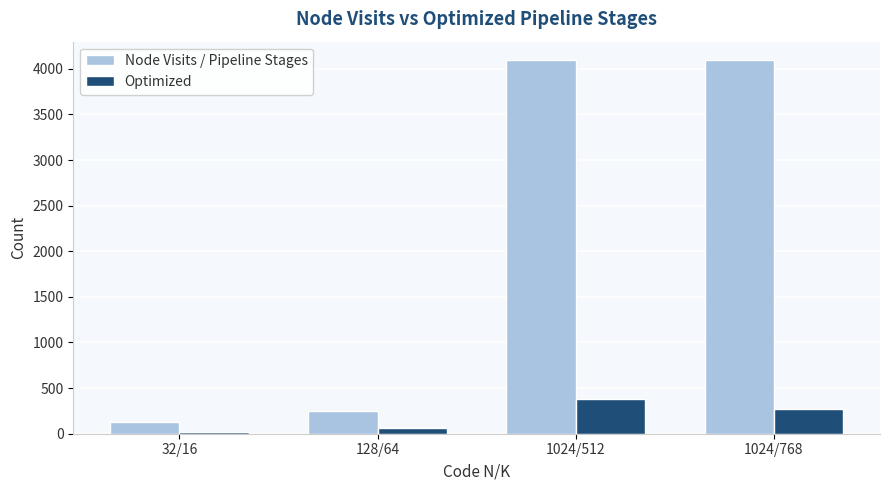

Which series has the largest range (max minus min)?

Node Visits / Pipeline Stages